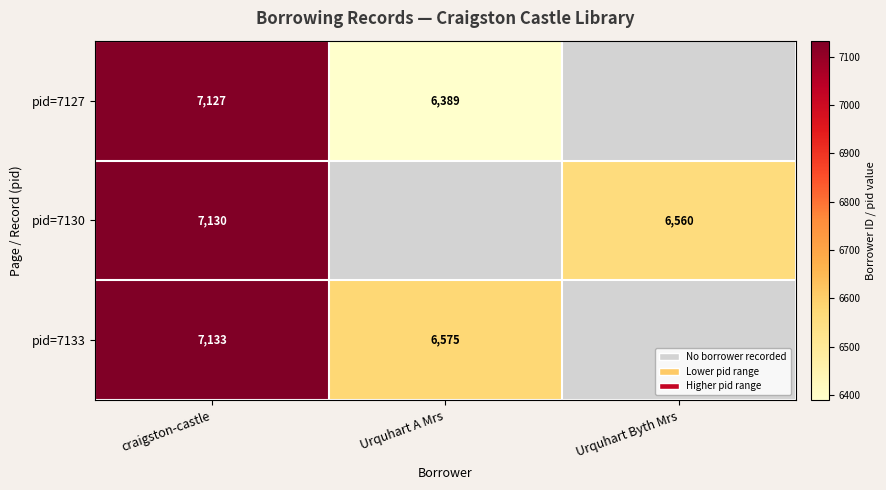

At which category does the chart reach its peak across all series?

craigston-castle